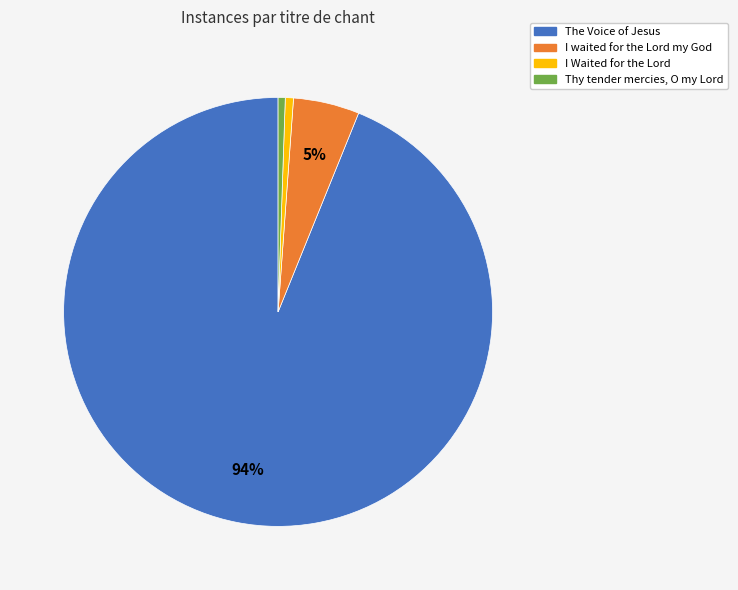

What is the majority slice?

The Voice of Jesus